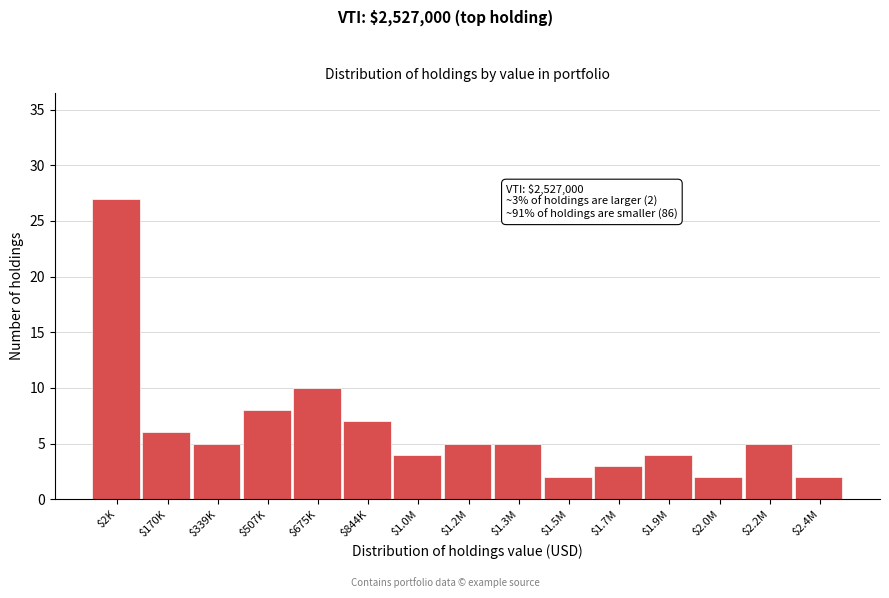

Reading right to left, extract all data points from this chart.

2	5	2	4	3	2	5	5	4	7	10	8	5	6	27